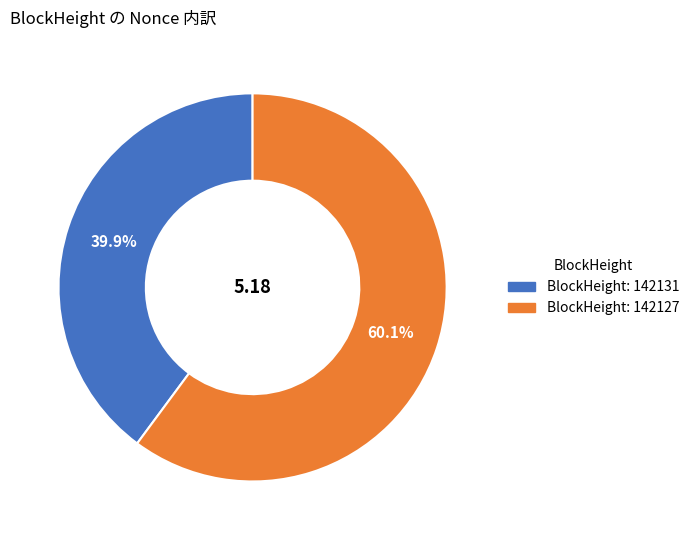

To the nearest percent, what is the difference between the largest and smallest slice percentages?

20%